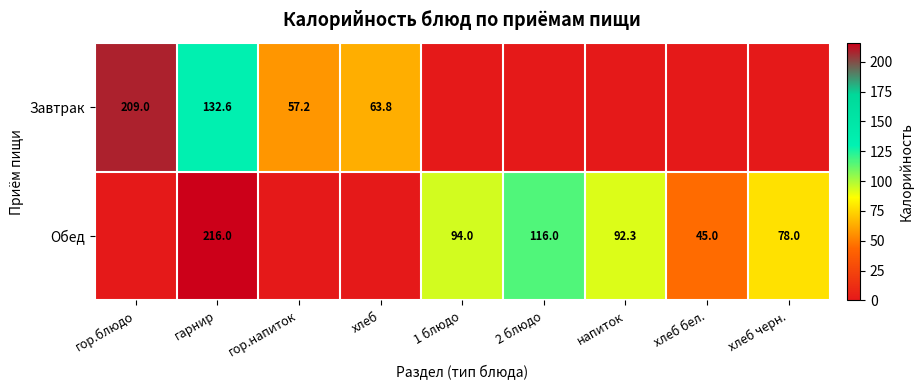

The Завтрак series shows 57.2 at гор.напиток. True or false?

True